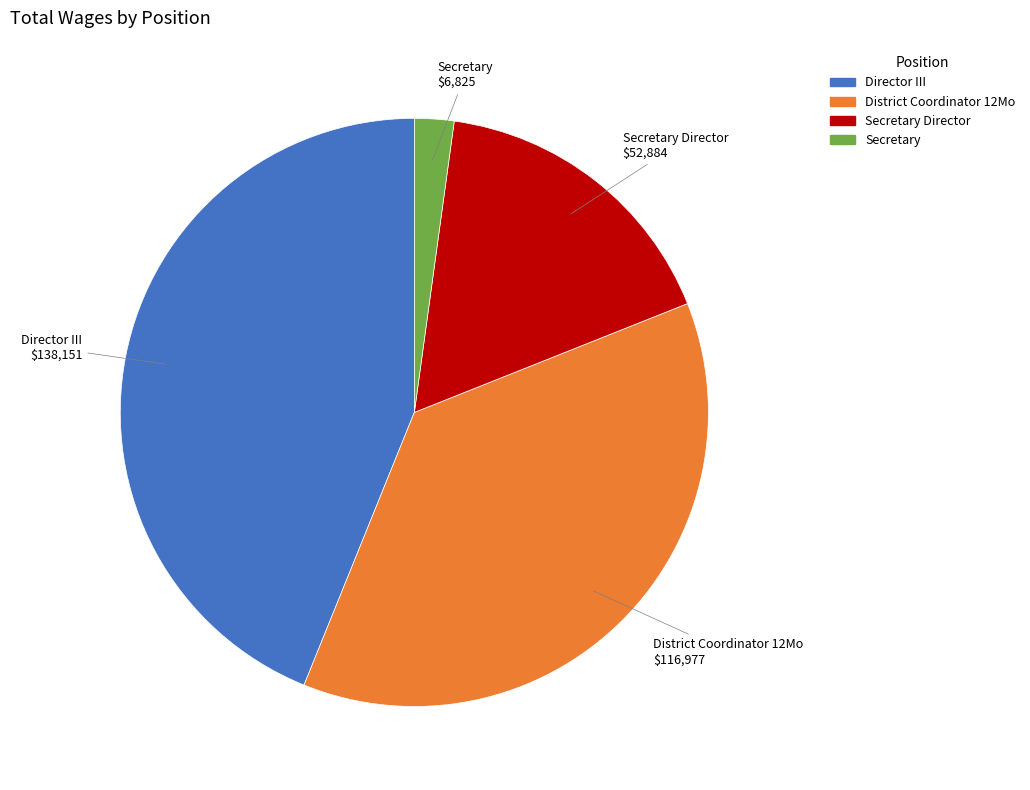

Does any single category account for the majority?

No